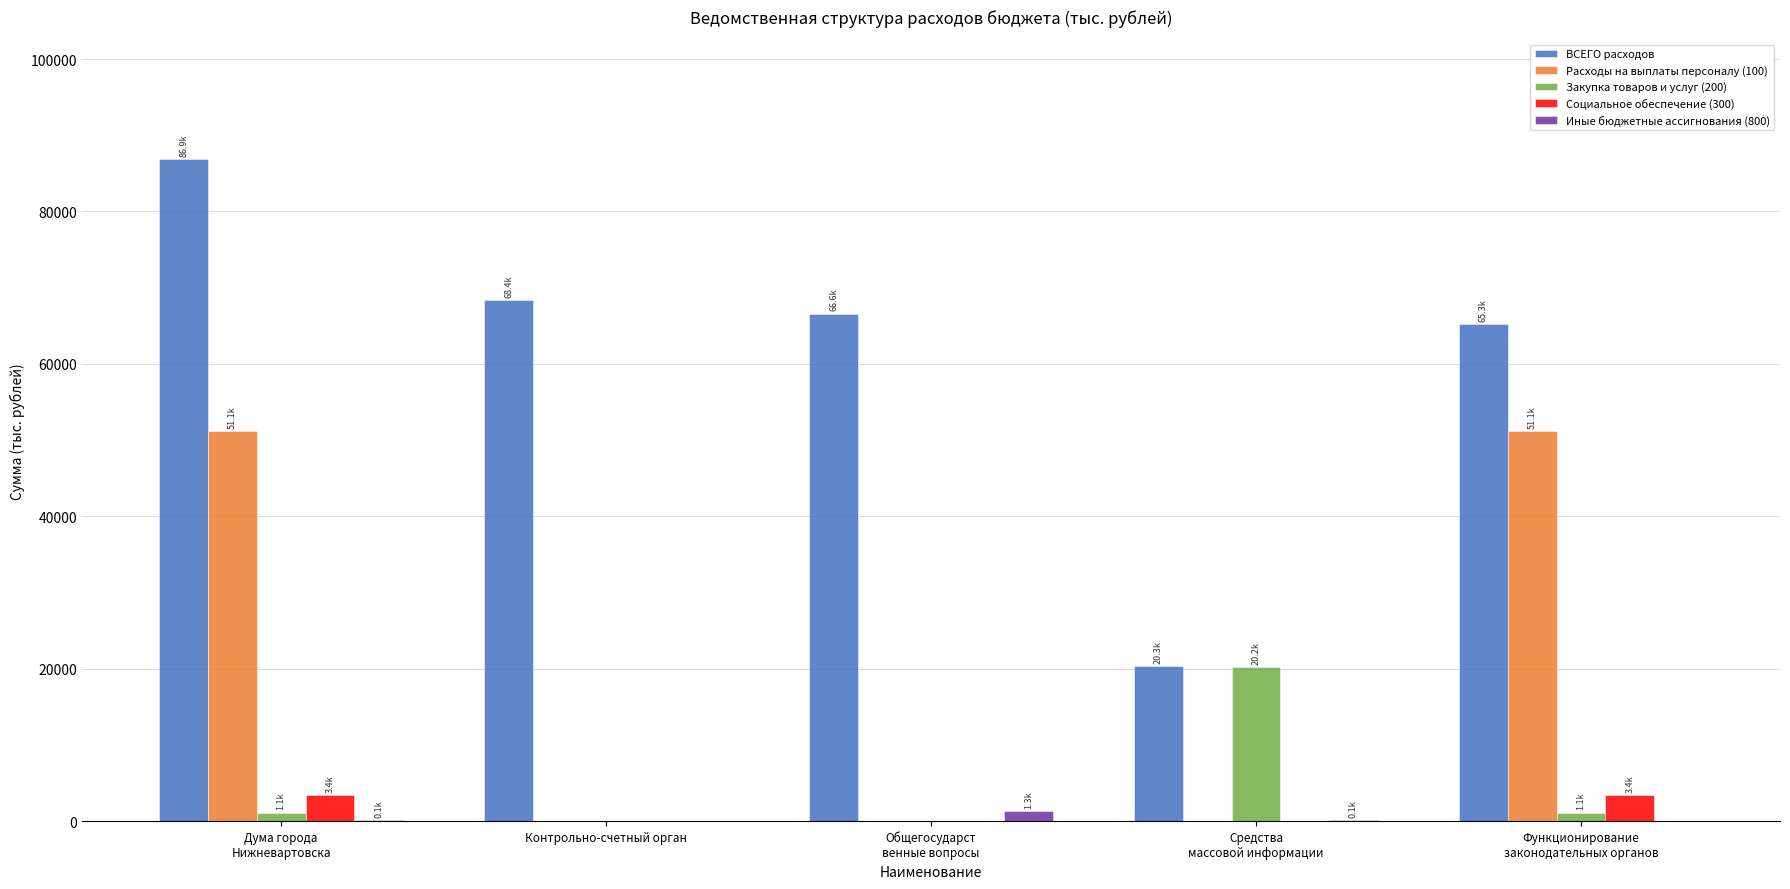

How many distinct data groups are displayed?

5